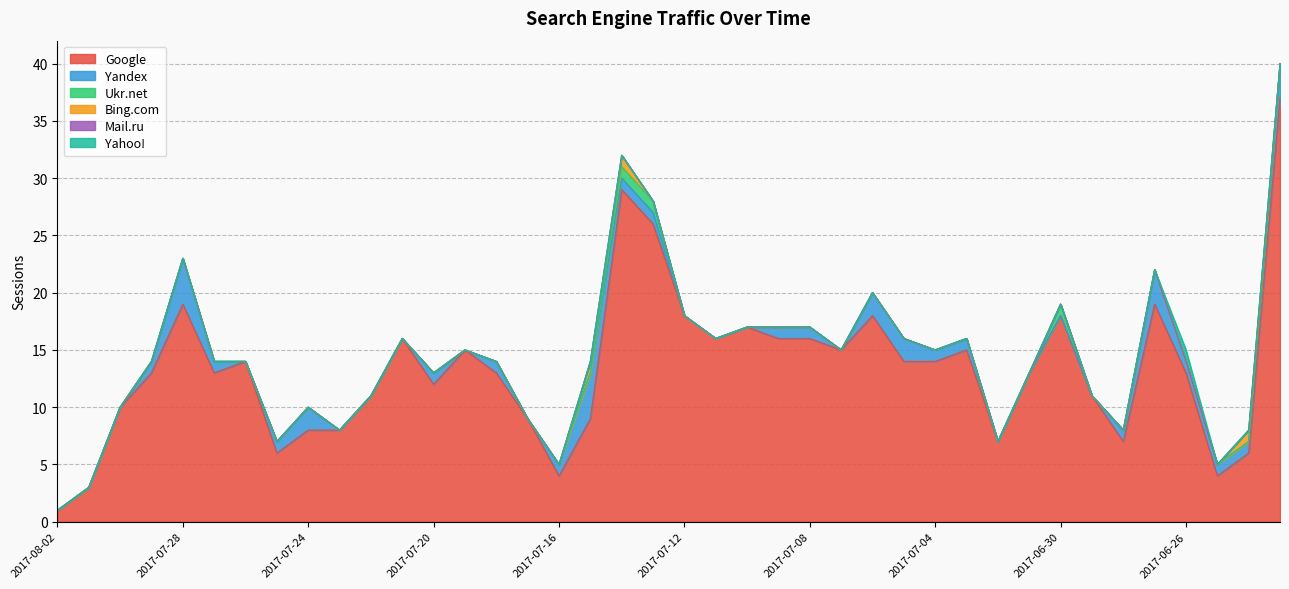

True or false: Yandex has more than 1 points higher than both neighbors.

True